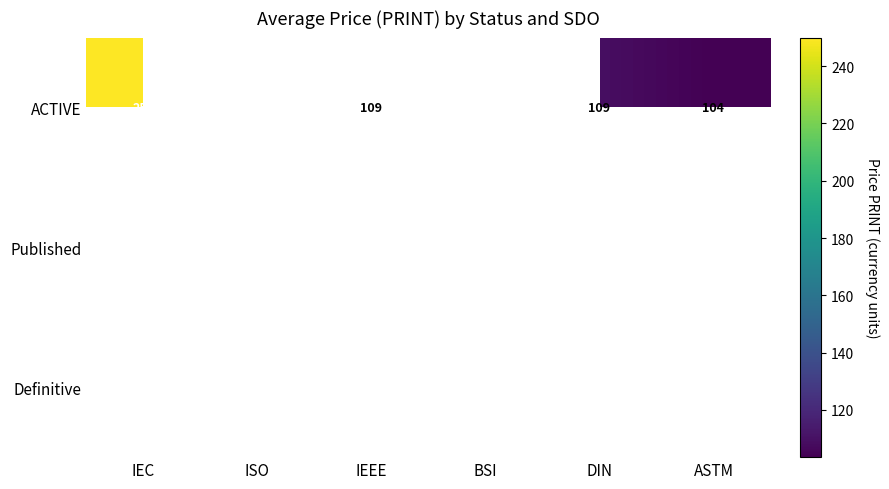

The ACTIVE series shows 154 at DIN. True or false?

False